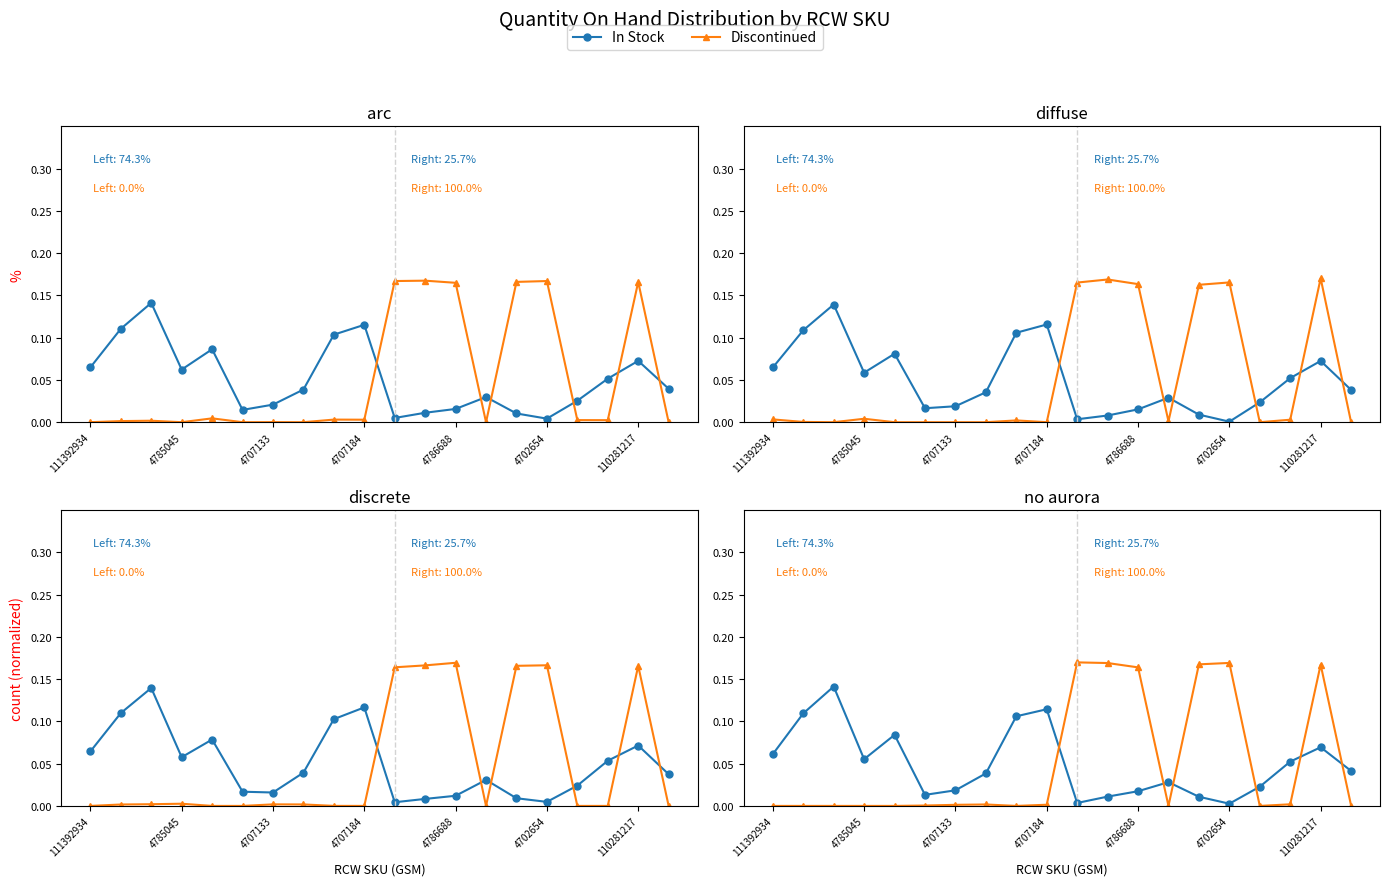

List the series in order of their peak value, highest first.

Discontinued, In Stock